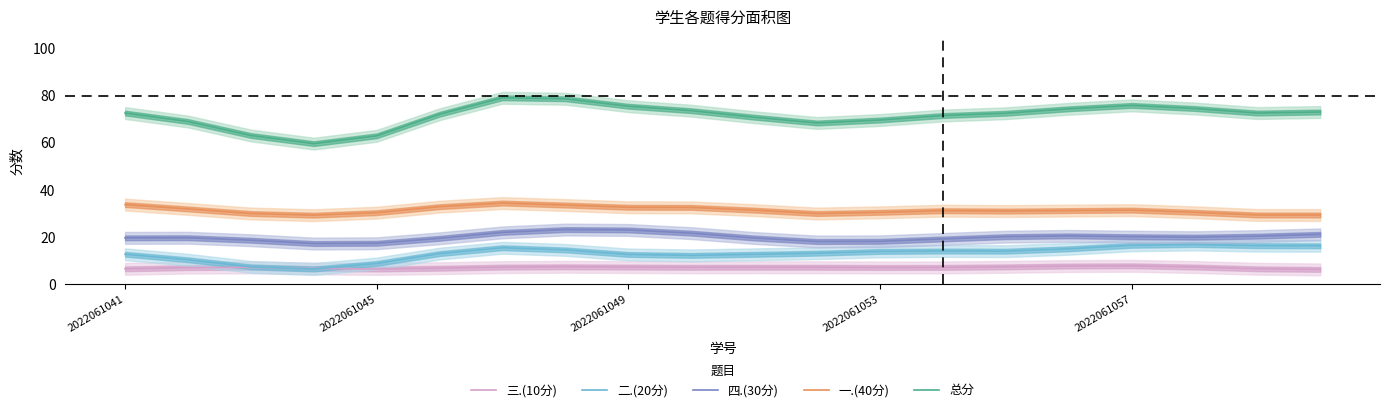

True or false: 四.(30分) has a value of 19.6 at 2022061041.

True